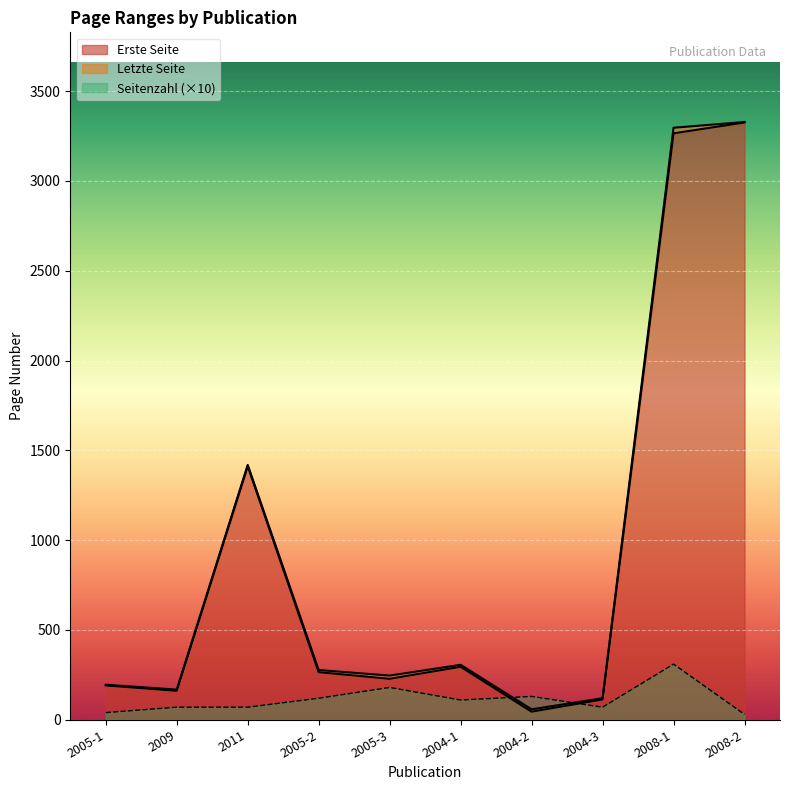

Which series changed the most between 2009 and 2011?

Erste Seite